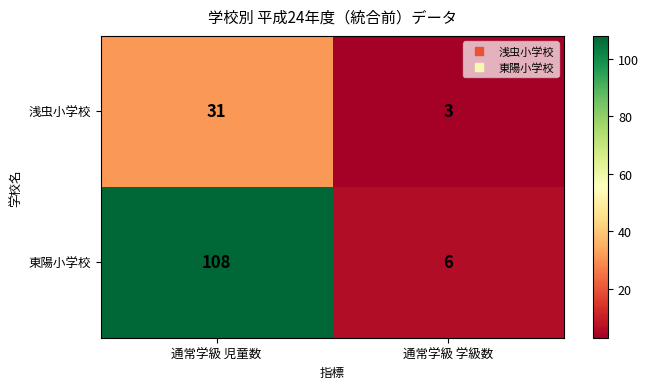

Reading left to right, extract all data points from this chart.

浅虫小学校: 通常学級 児童数=31	通常学級 学級数=3
東陽小学校: 通常学級 児童数=108	通常学級 学級数=6